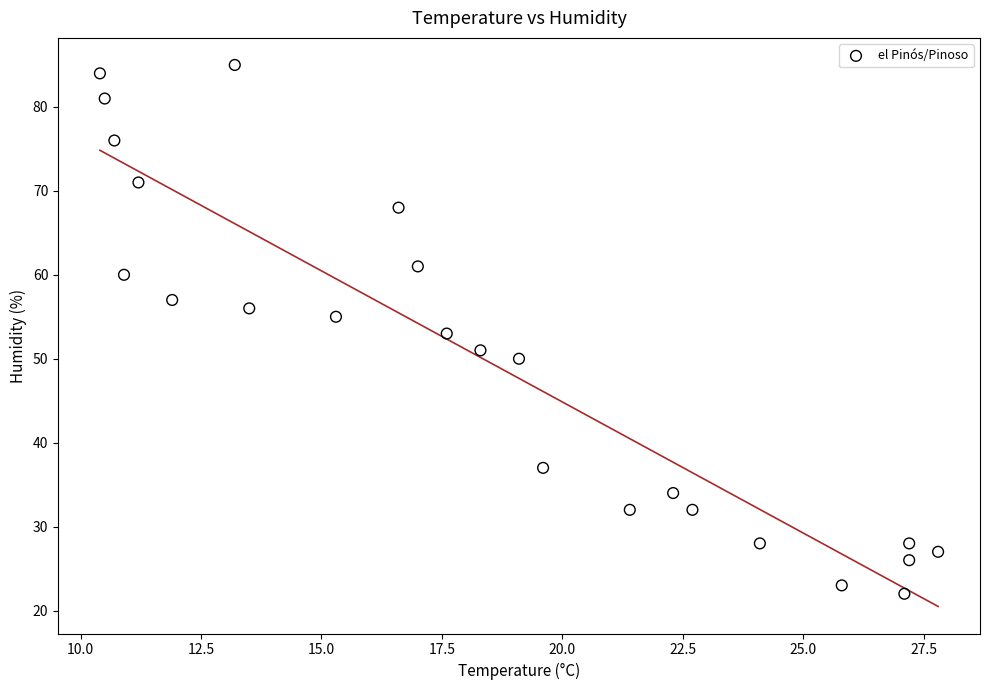

What is the range of Y values (max minus min)?

63